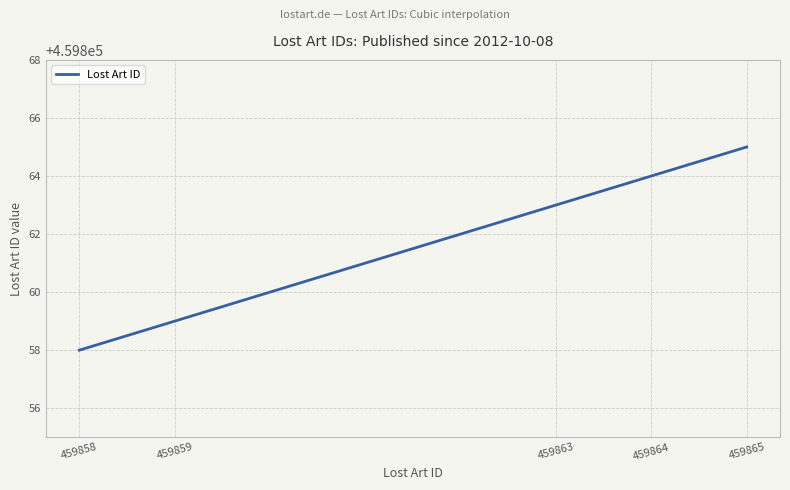

What is the difference between the maximum and second lowest values?

7.0